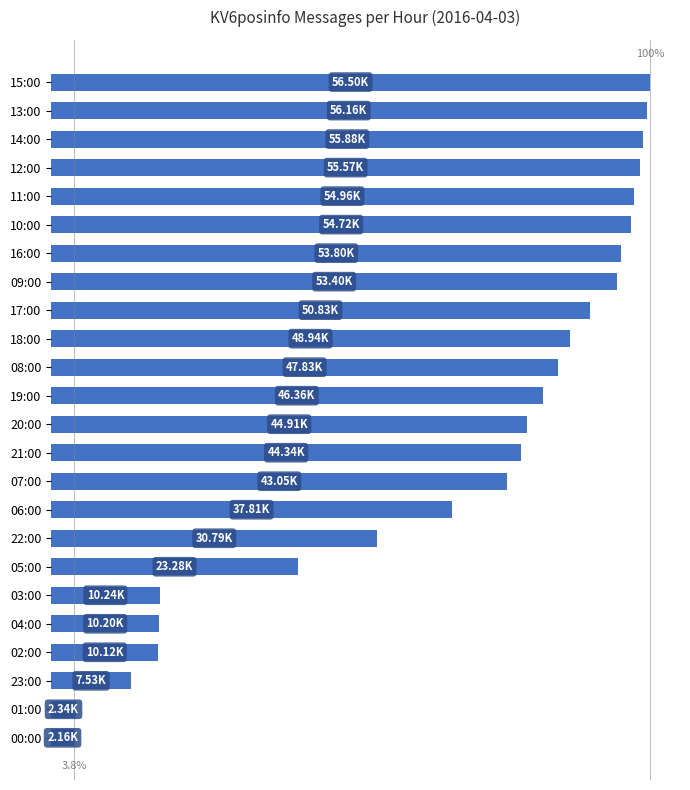

Does the chart contain any negative values?

No